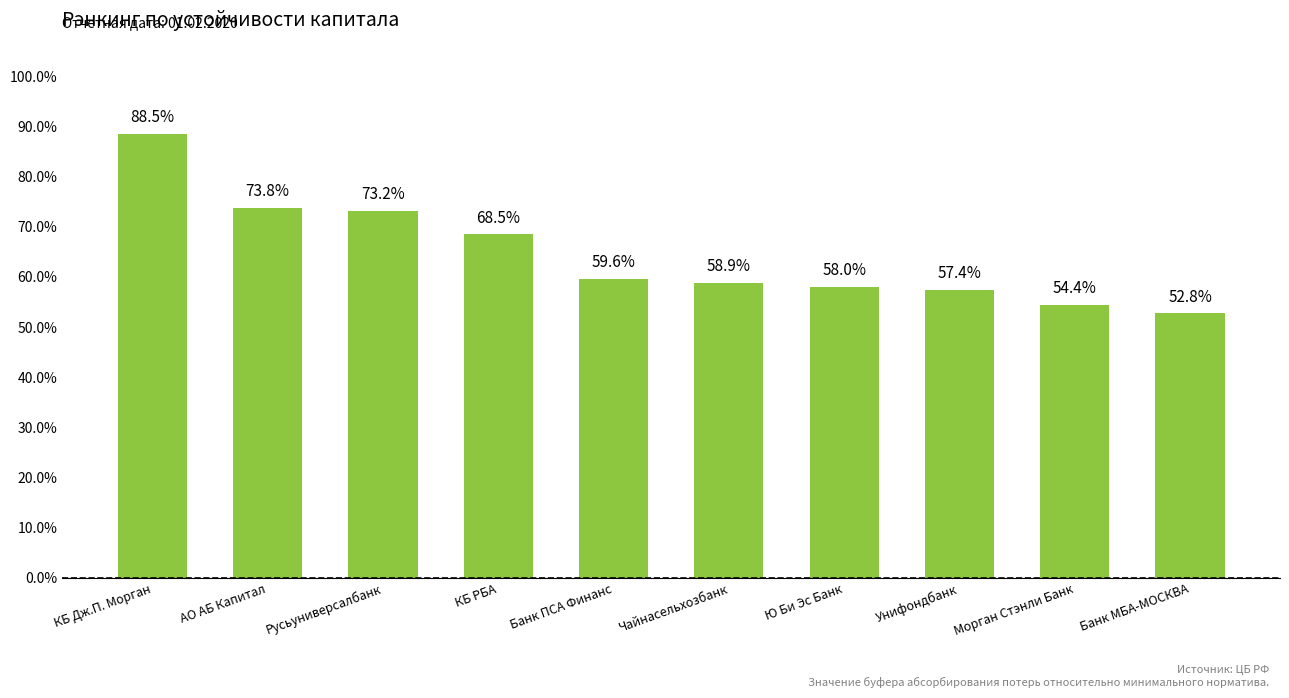

What position from the right is КБ Дж.П. Морган?

10